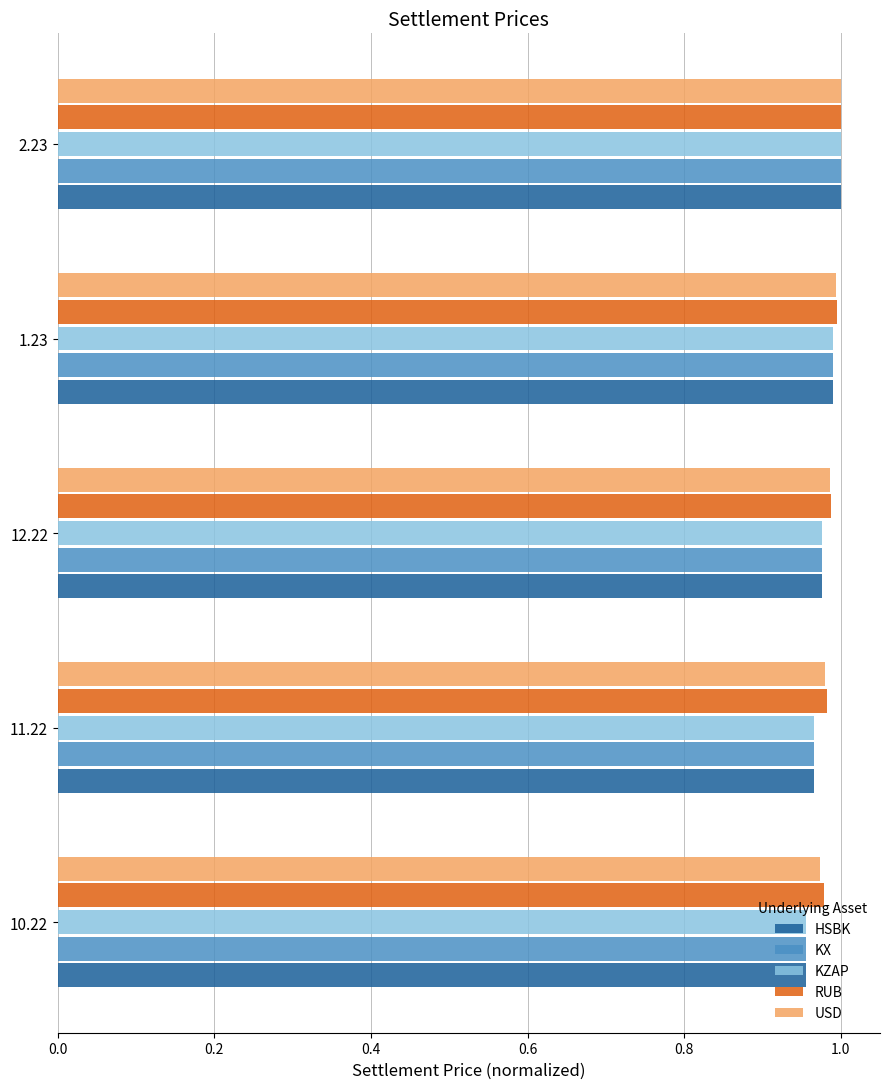

Is it true that KZAP equals 1.0 at 2.23?

True